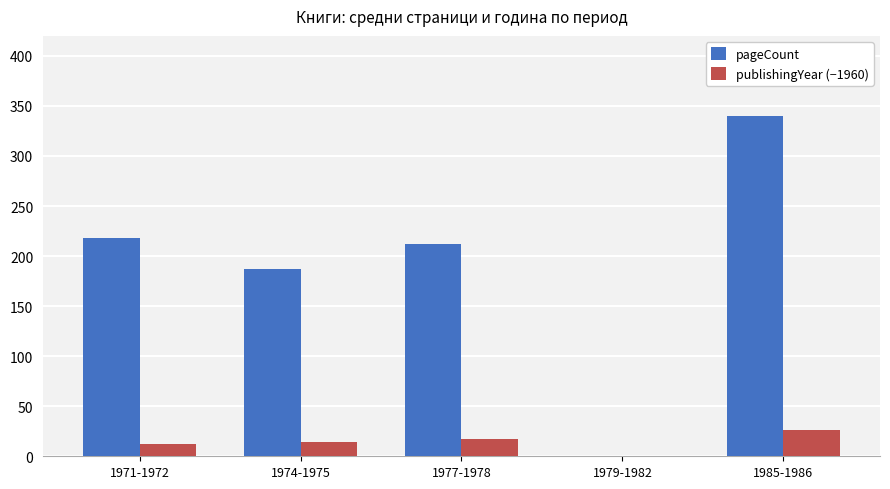

Is it true that pageCount equals 217.6 at 1971-1972?

True